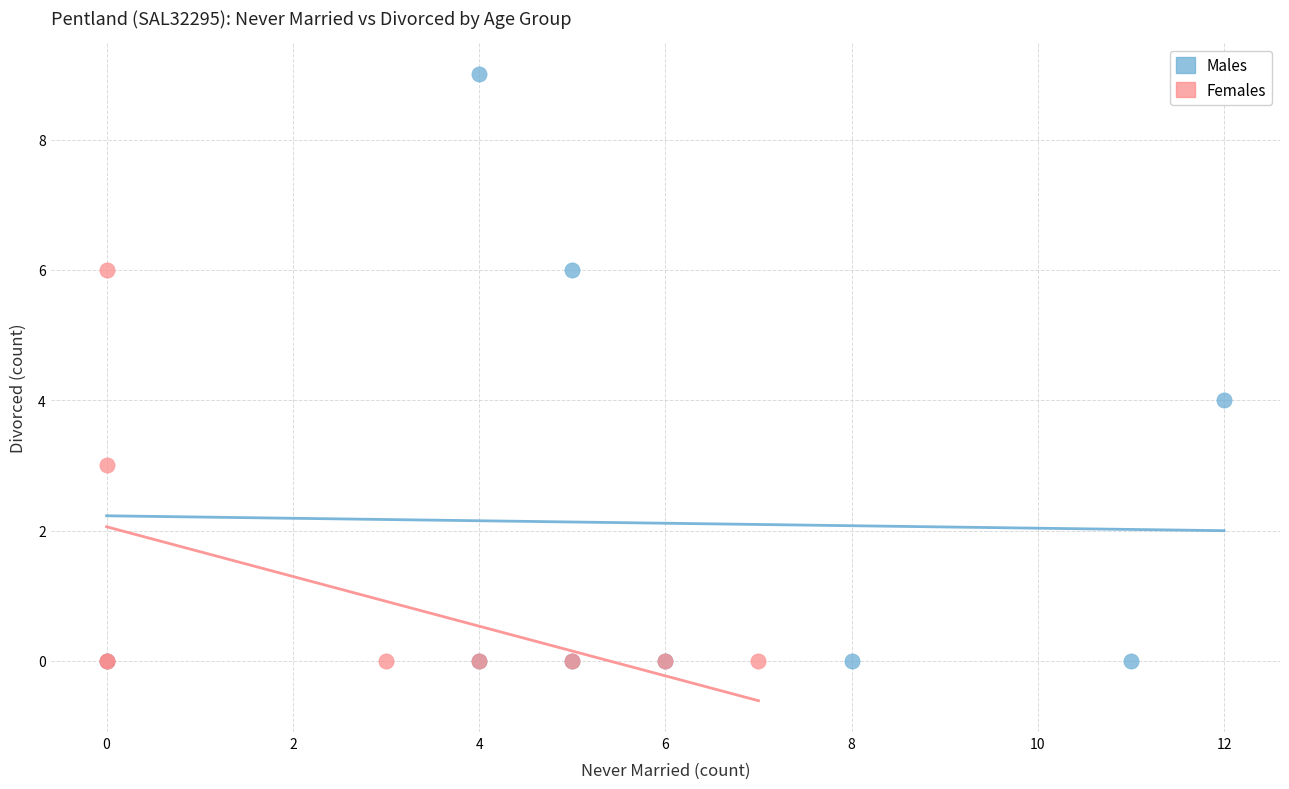

Which series has the widest spread of Y values?

Males